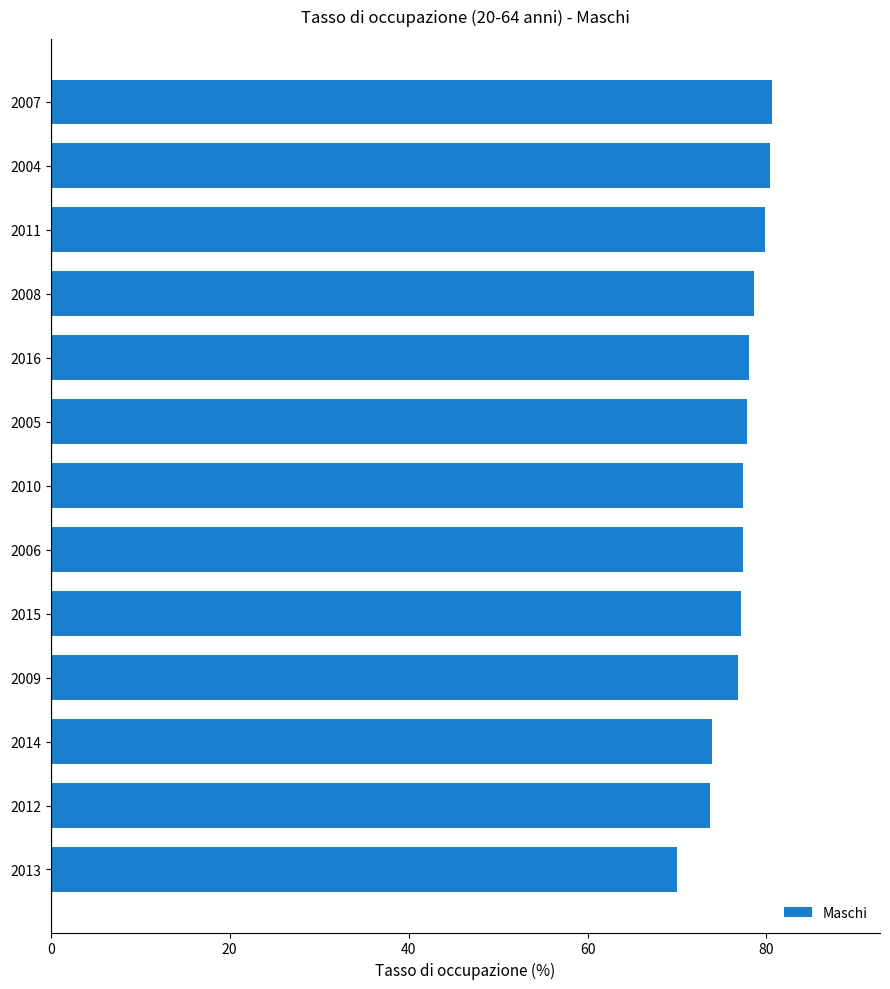

What is the change in value from 2016 to 2007?

+2.5